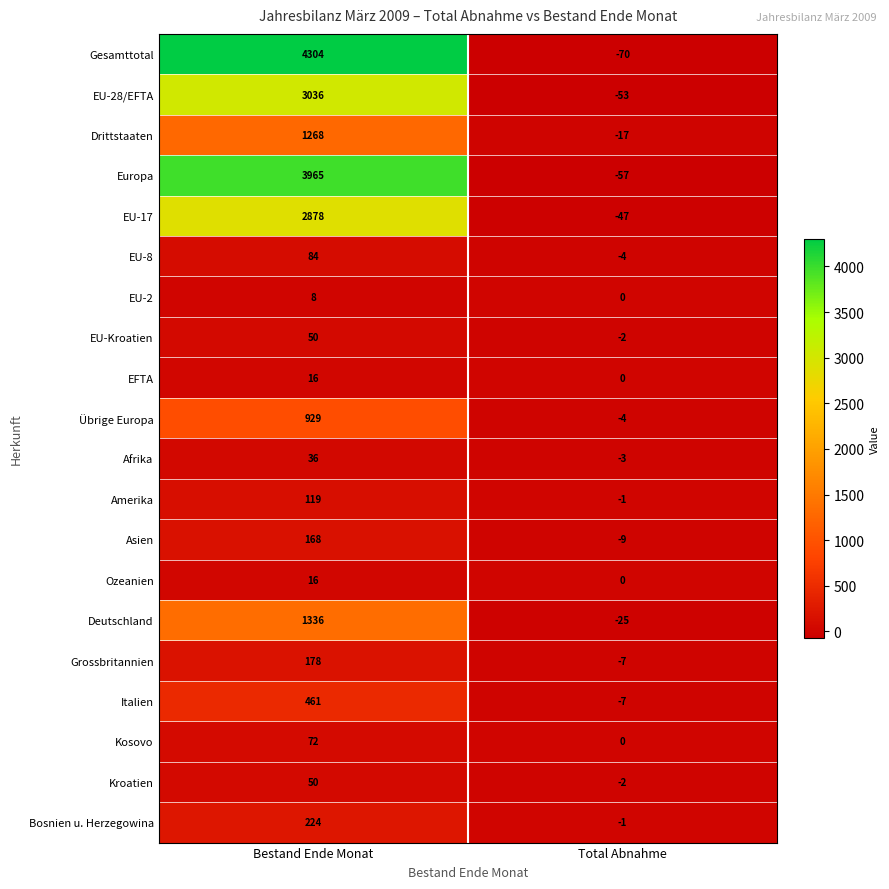

Rank the categories by EFTA value from lowest to highest.

Total Abnahme, Bestand Ende Monat